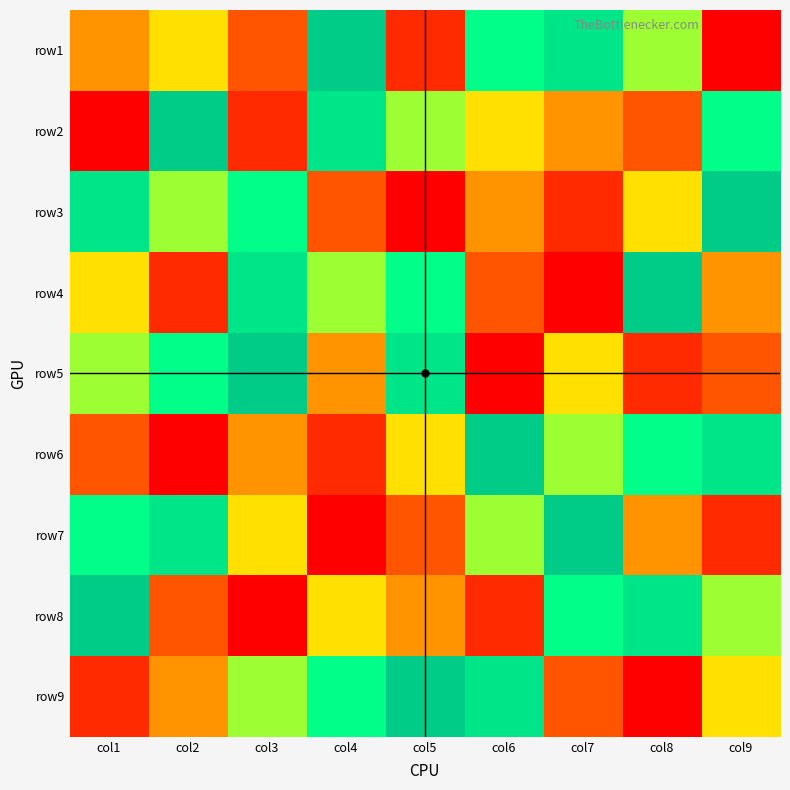

At which category is the sum across all series the highest?

col1